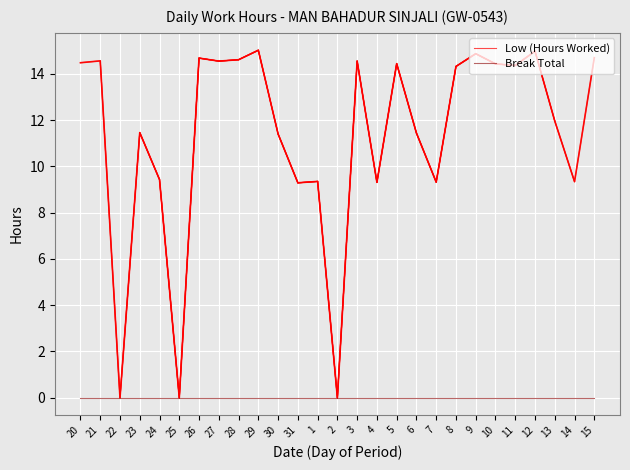

List the labels in order of value, smallest first.

22, 25, 2, 31, 4, 7, 14, 1, 24, 30, 6, 23, 13, 8, 11, 10, 5, 20, 27, 3, 21, 28, 26, 15, 9, 12, 29